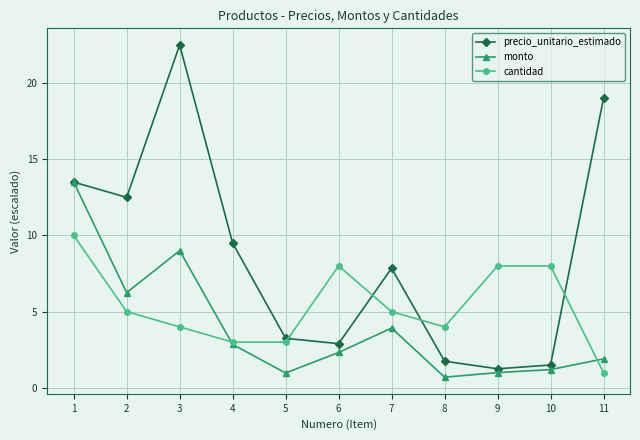

Is it true that monto equals 13.5 at 1?

True